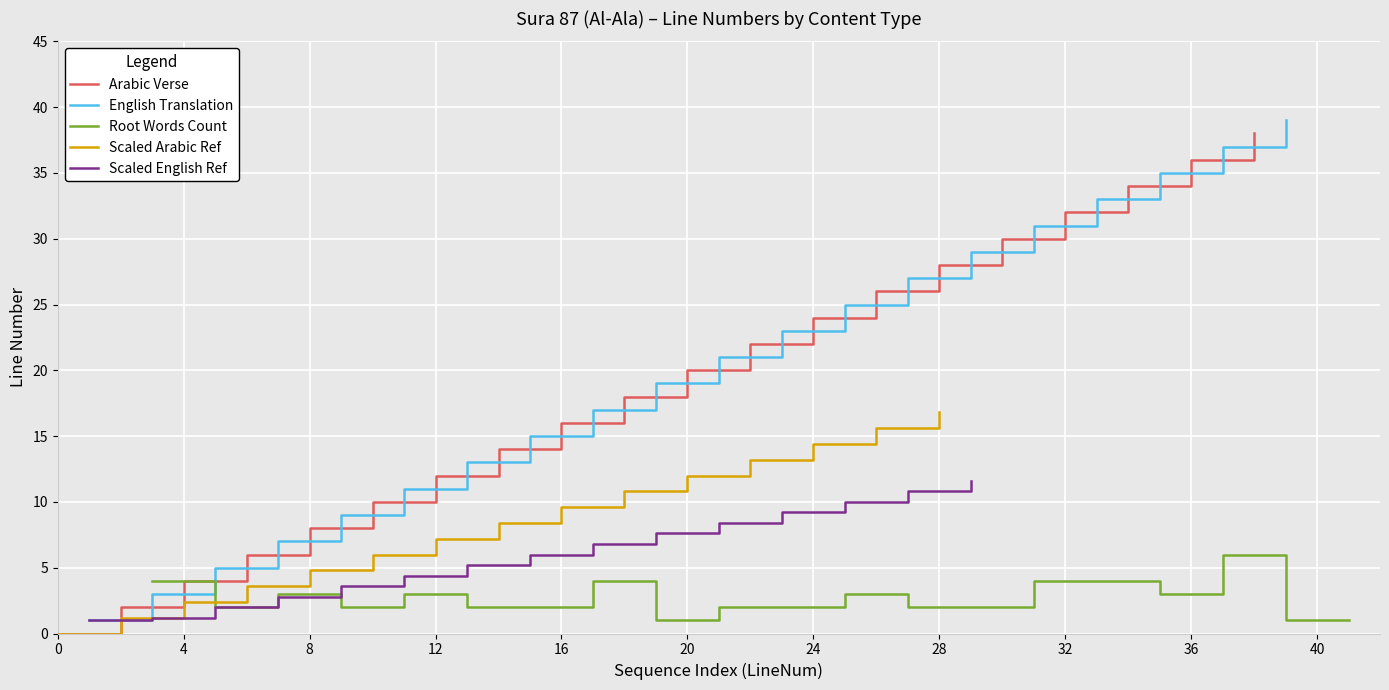

What is the maximum value for Arabic Verse?

38